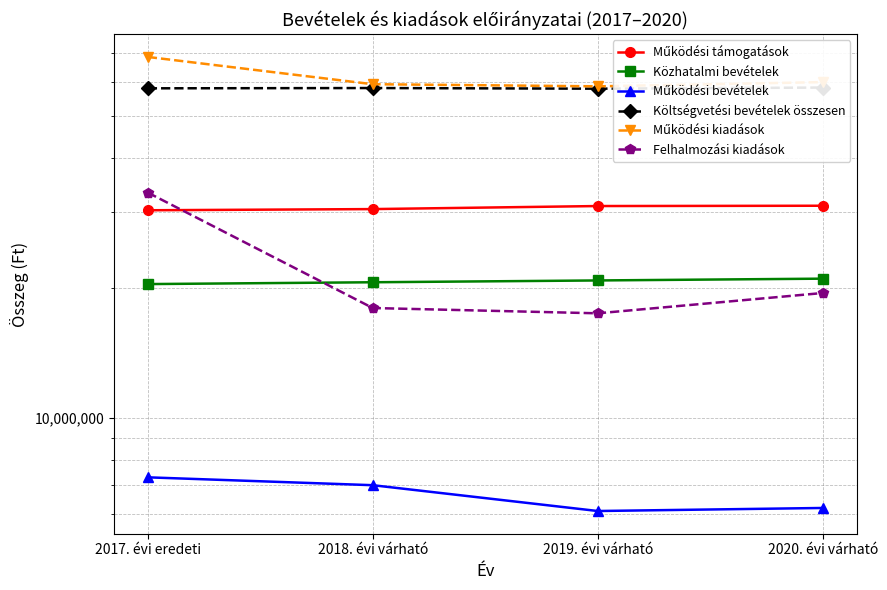

How many lines are shown in the chart?

6